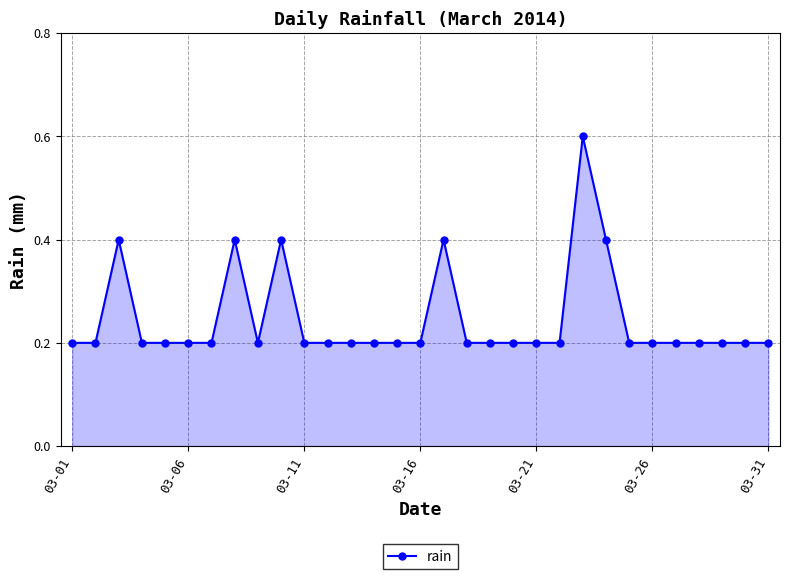

What is the maximum value shown in the chart?

0.6